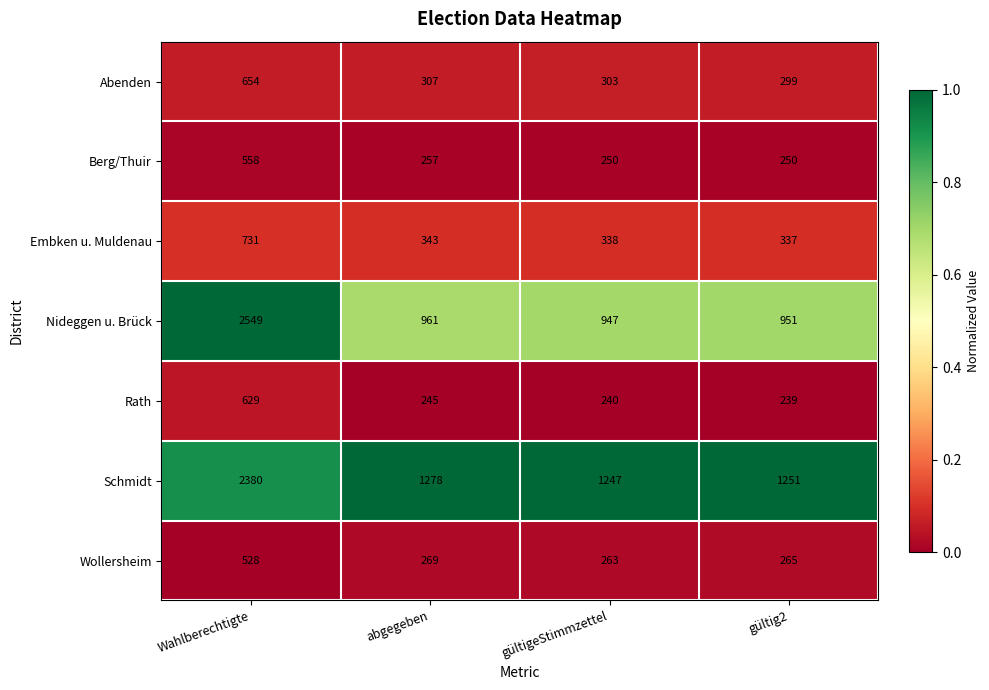

At which label is Nideggen u. Brück closest to 1748?

abgegeben